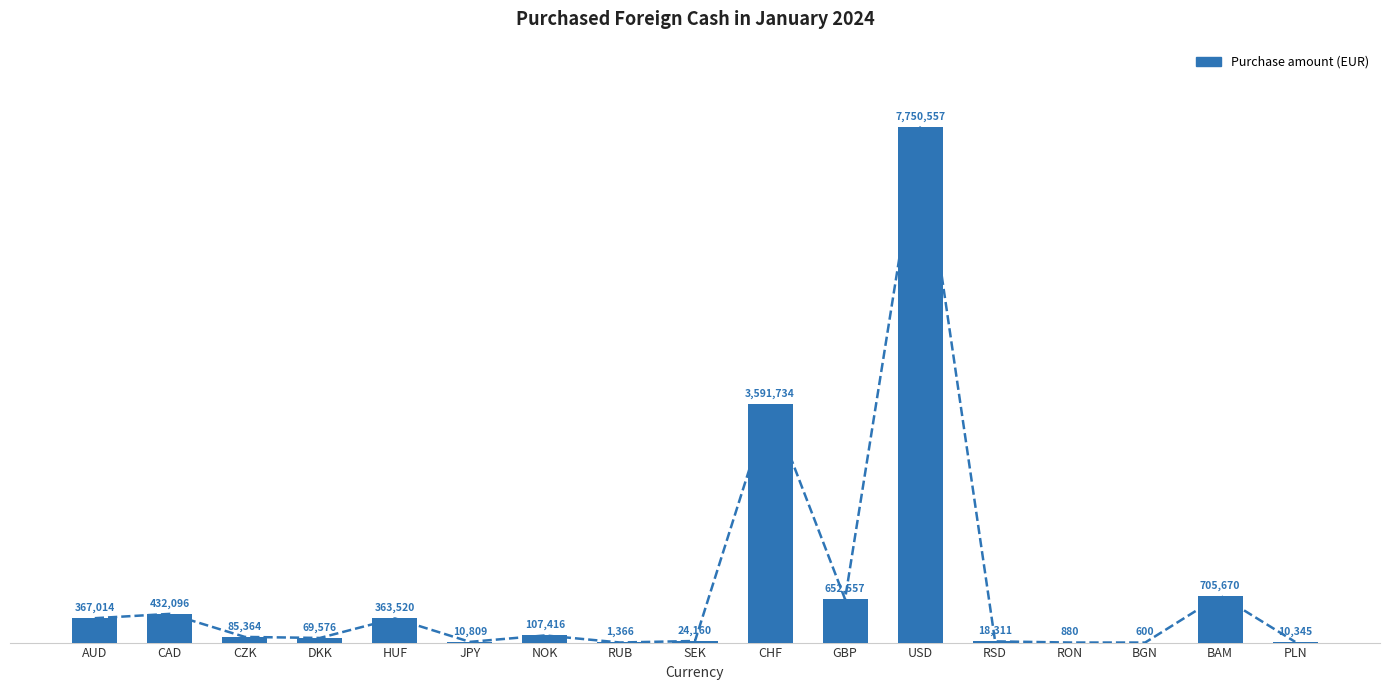

What is the label of the 6th bar from the left?

JPY